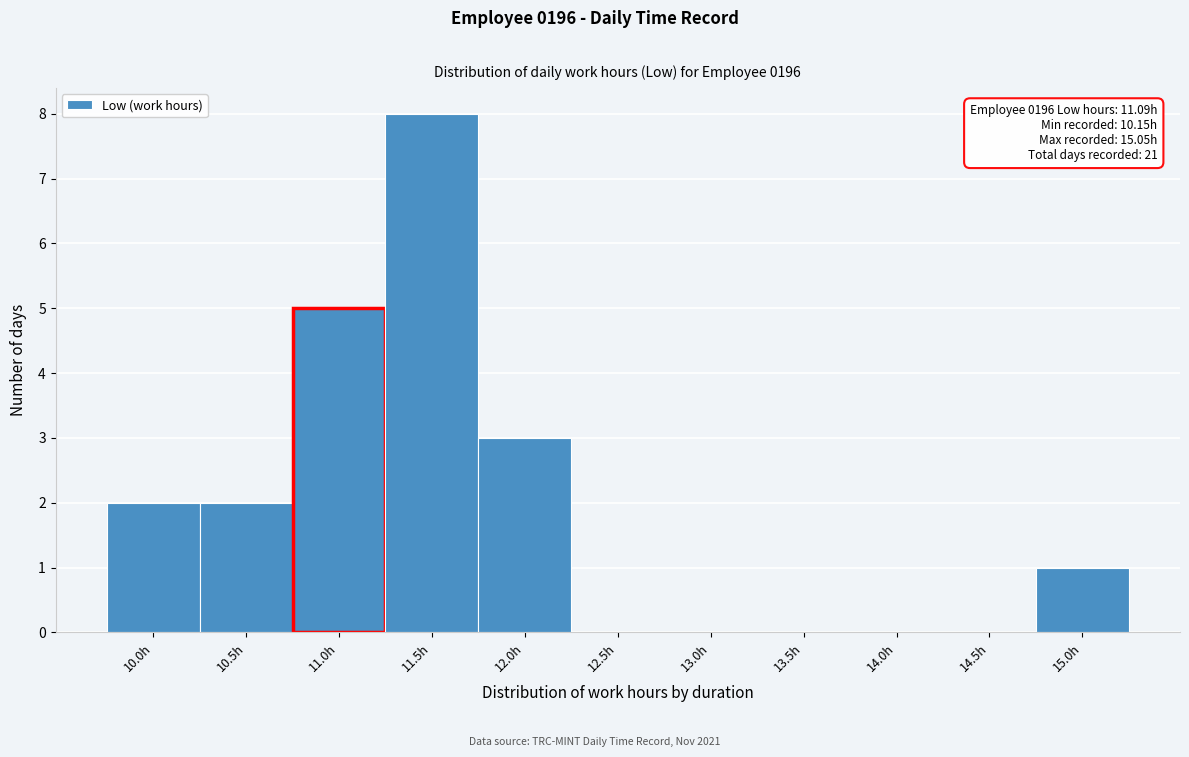

Reading left to right, transcribe all the data shown in this chart.

10.0h=2	10.5h=2	11.0h=5	11.5h=8	12.0h=3	12.5h=0	13.0h=0	13.5h=0	14.0h=0	14.5h=0	15.0h=1